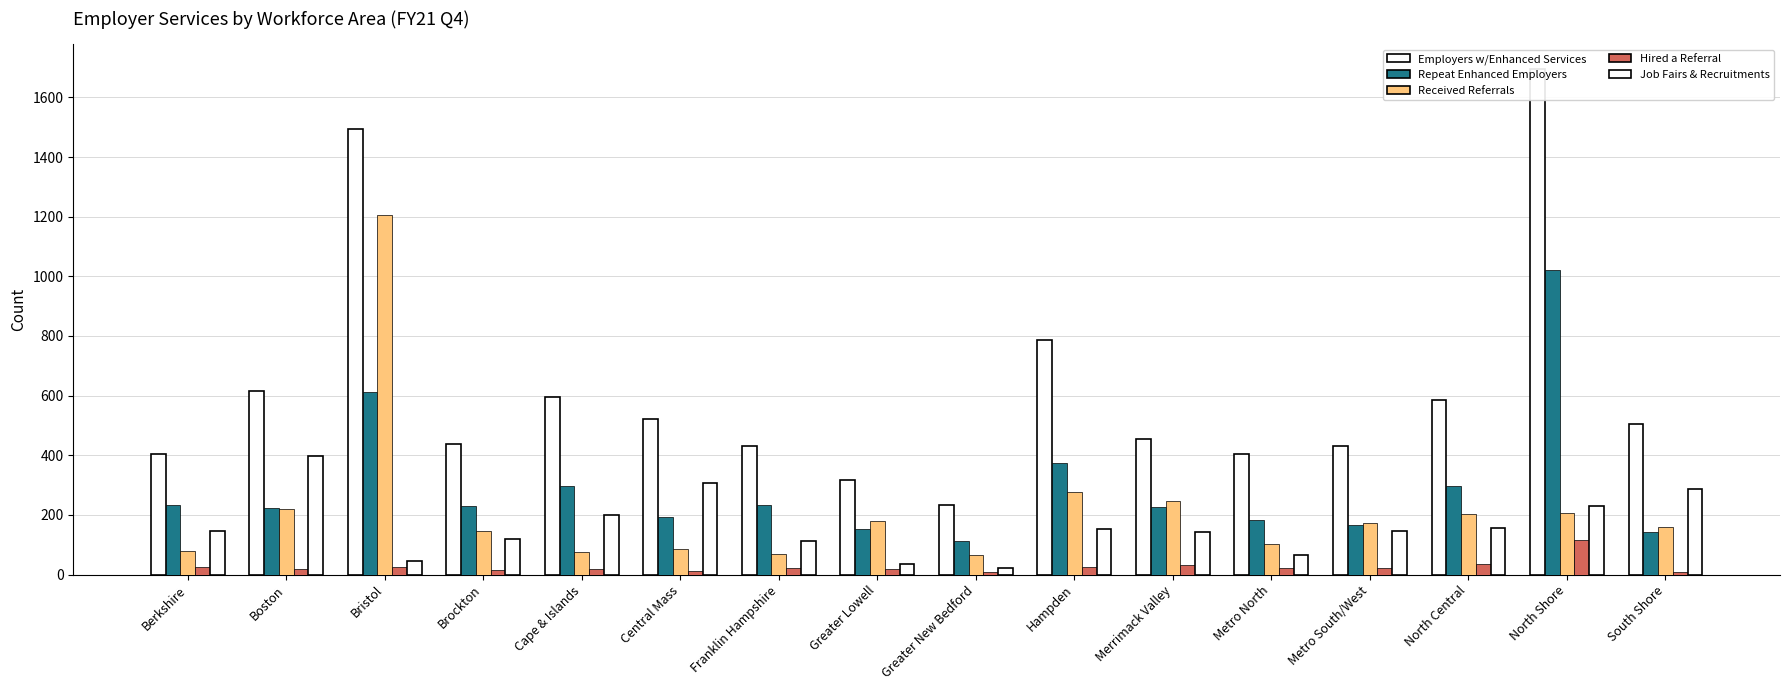

What is the average value of the Employers w/Enhanced Services series?

620